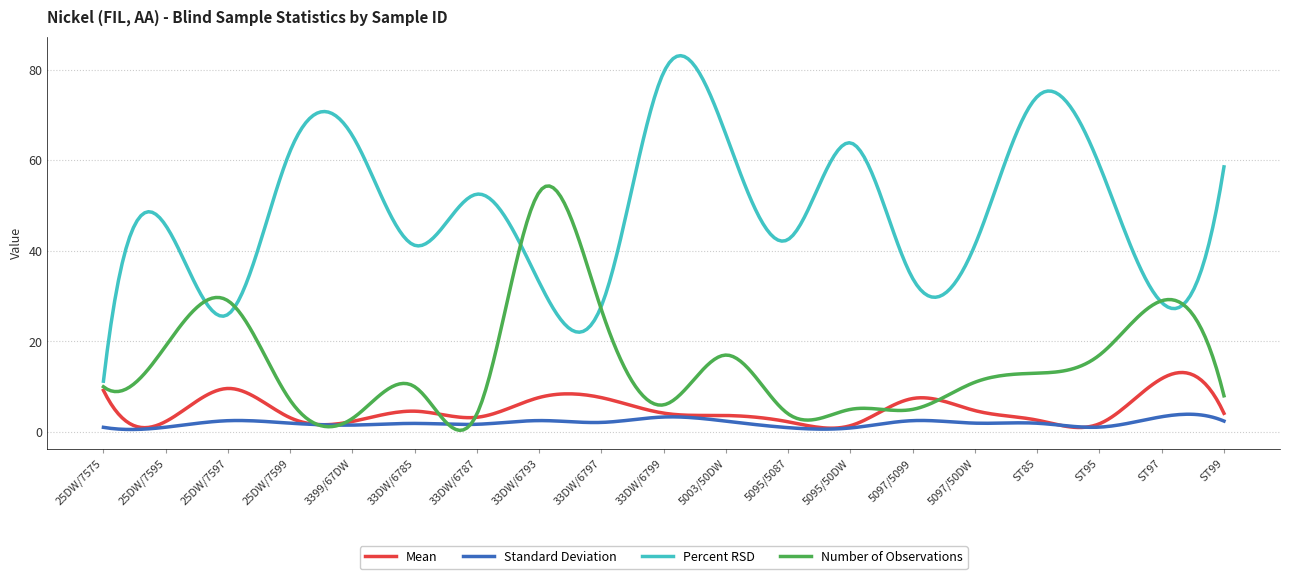

Which series has the largest total across all categories?

Percent RSD